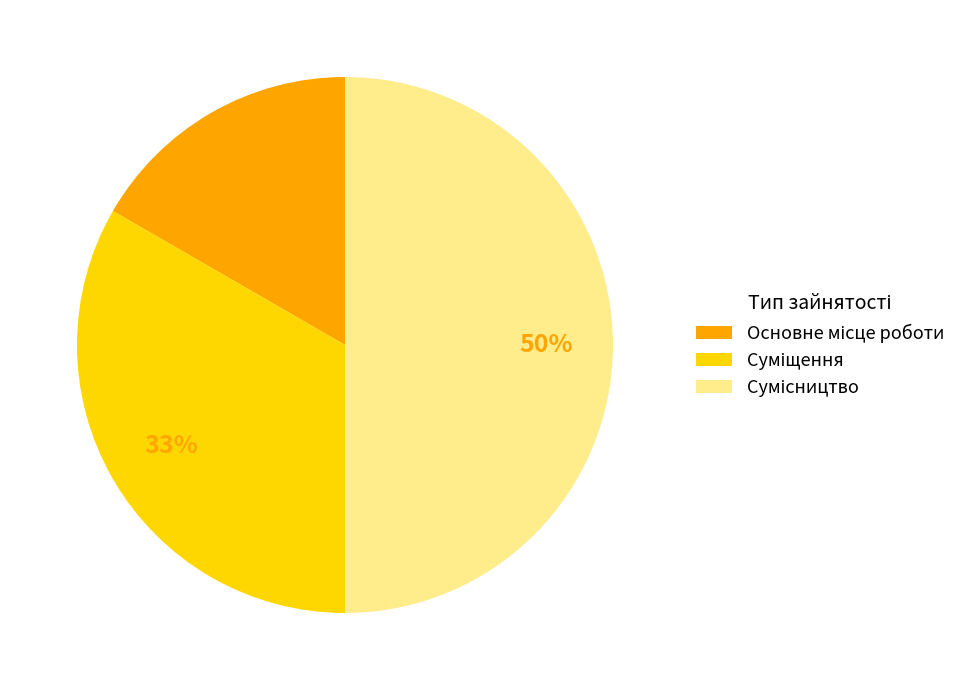

To the nearest percent, what is the difference between the largest and smallest slice percentages?

33%